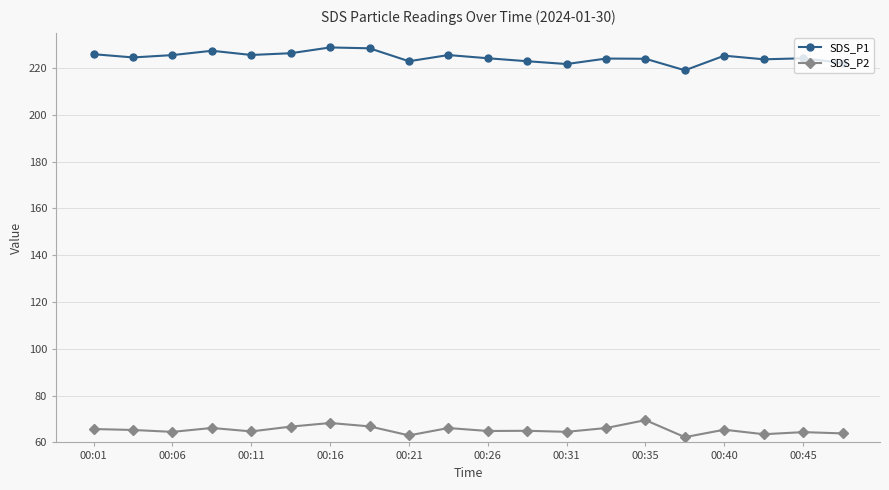

What is the lowest value of the SDS_P1 series?

219.0